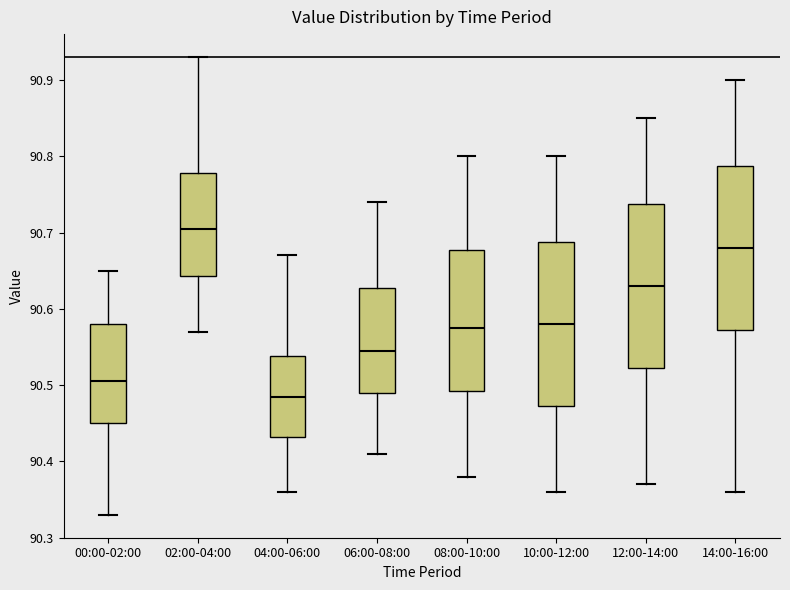

Where does the lower whisker of the box for 00:00-02:00 end on the y-axis? The values are not printed on the chart, so give them approximately, as read against the axis.

90.33